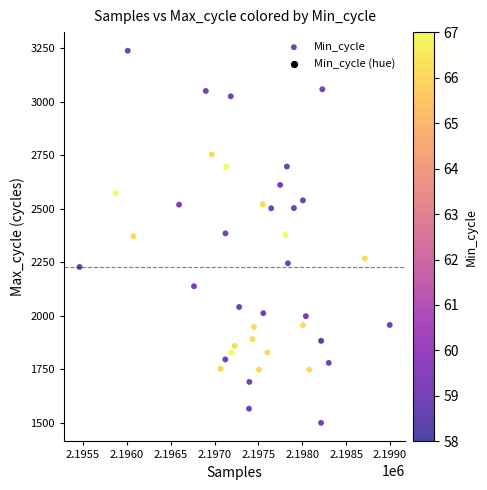

What is the range of X values (max minus min)?

3535